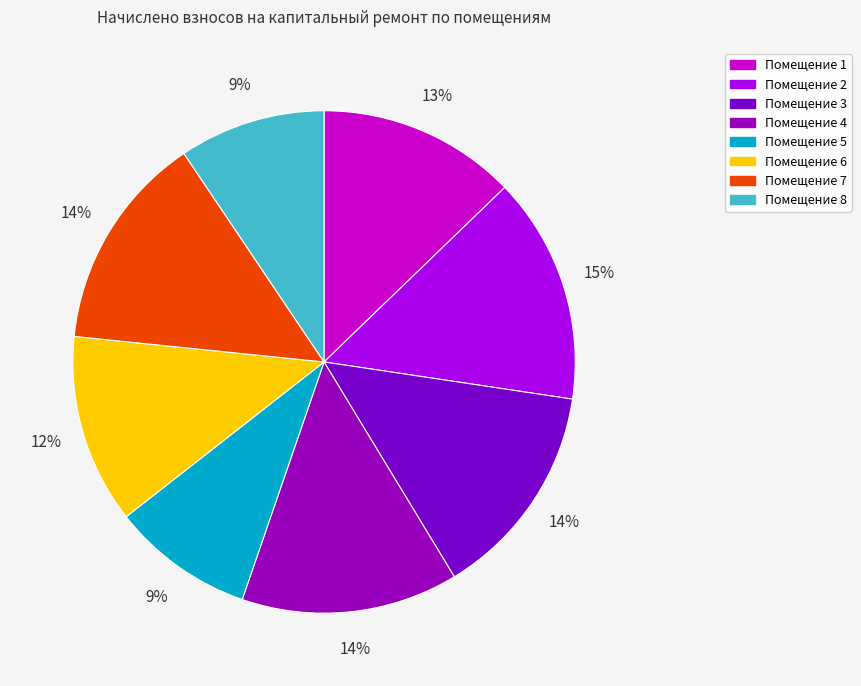

How many segments does this pie chart have?

8